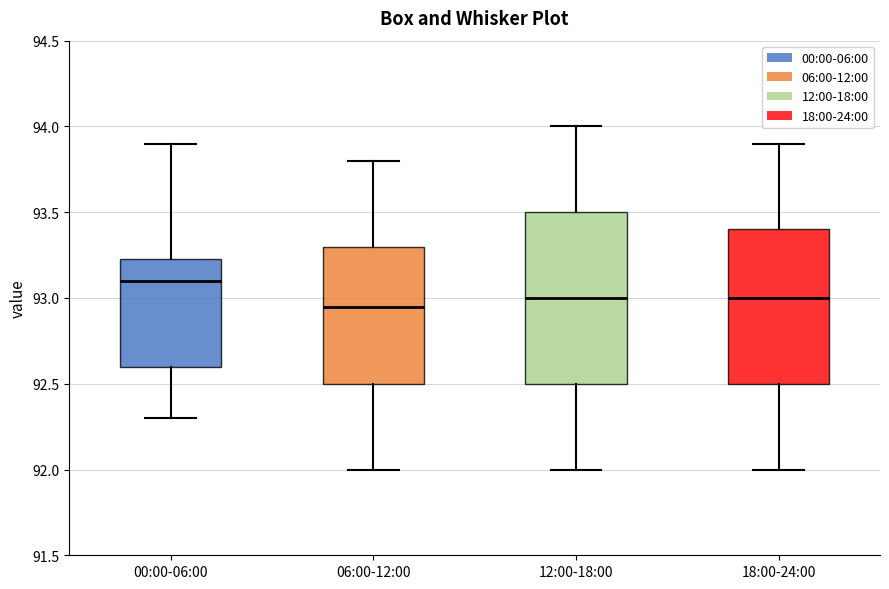

Where is the lower edge of the box for 06:00-12:00 on the y-axis? The values are not printed on the chart, so give them approximately, as read against the axis.

92.50